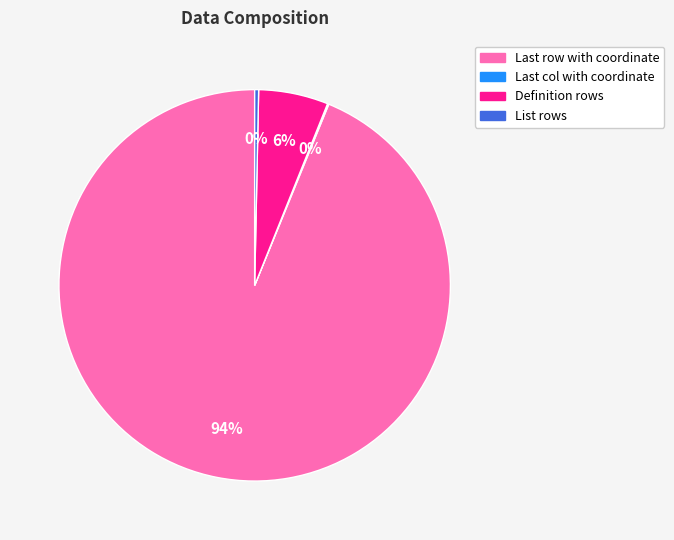

To the nearest percent, what is the difference between the largest and smallest slice percentages?

94%